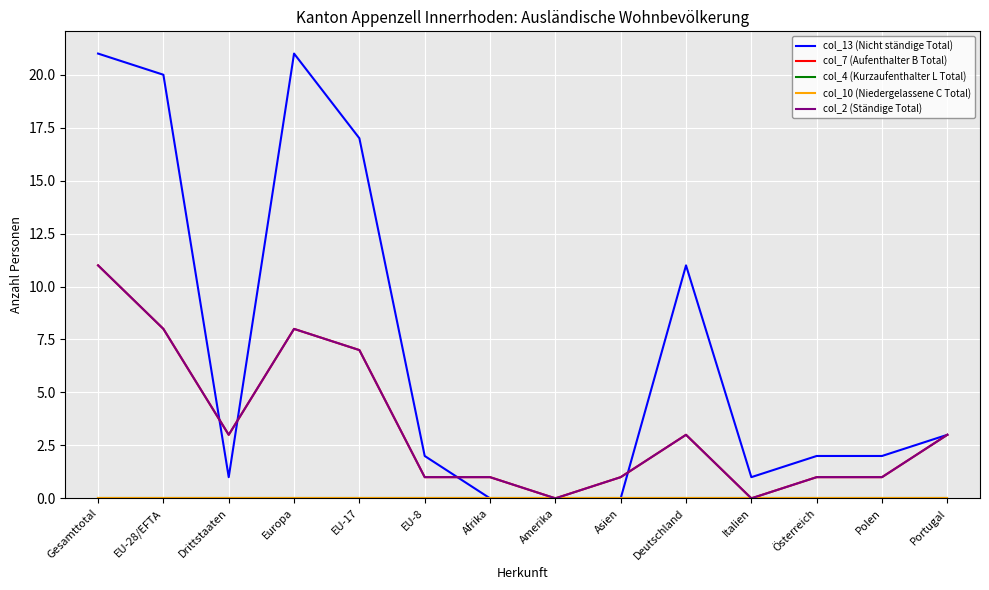

What is the value of the col_13 (Nicht ständige Total) point at the 14th from the left?

3